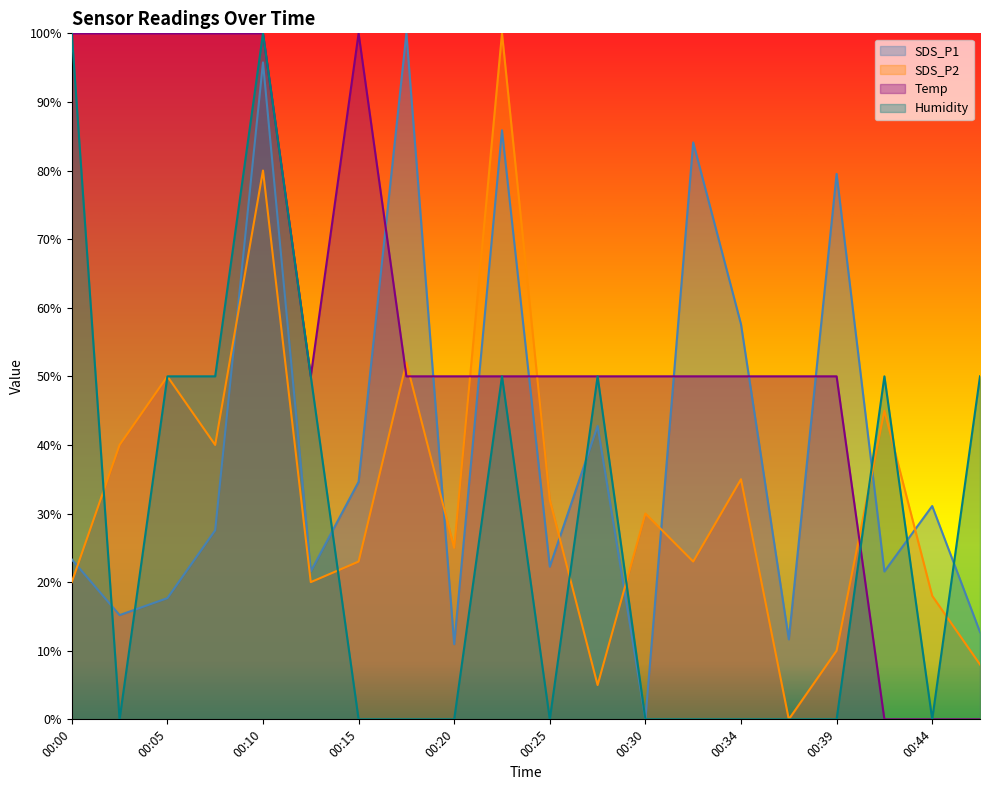

What are all the series names shown in the legend?

SDS_P1, SDS_P2, Temp, Humidity